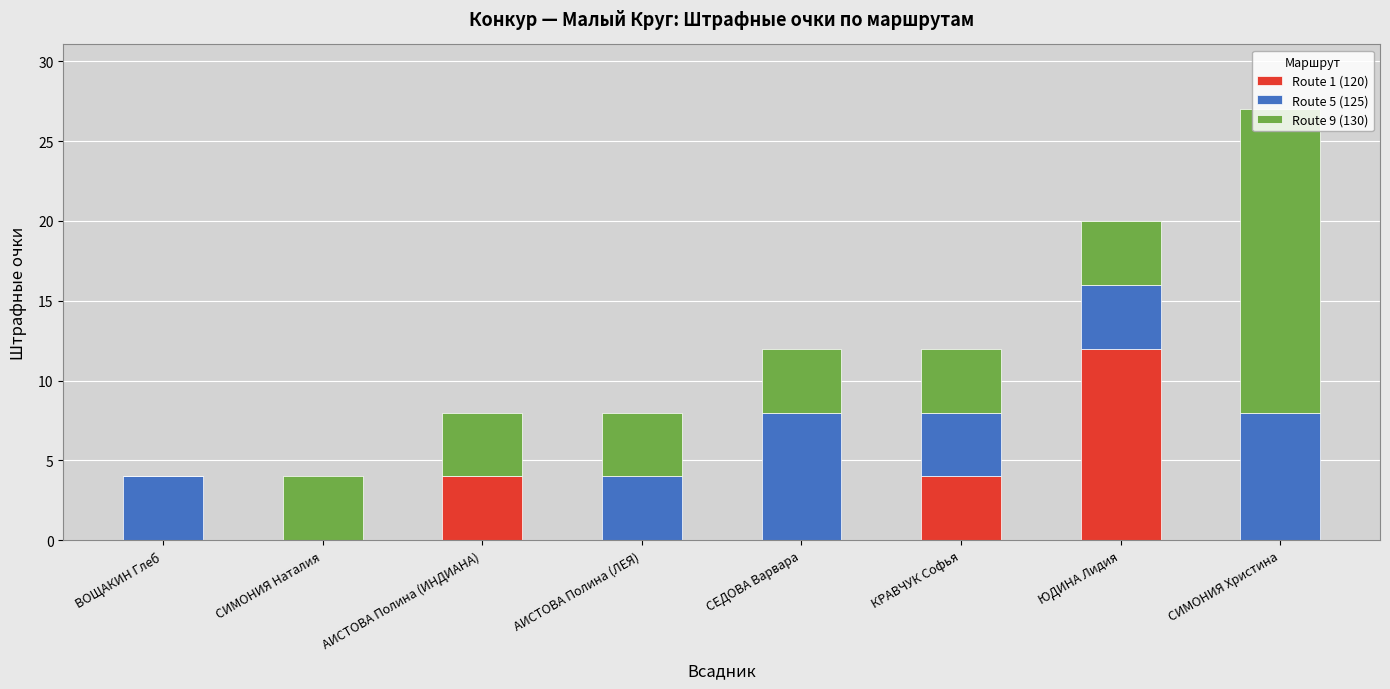

What is the highest value of the Route 1 (120) series?

12